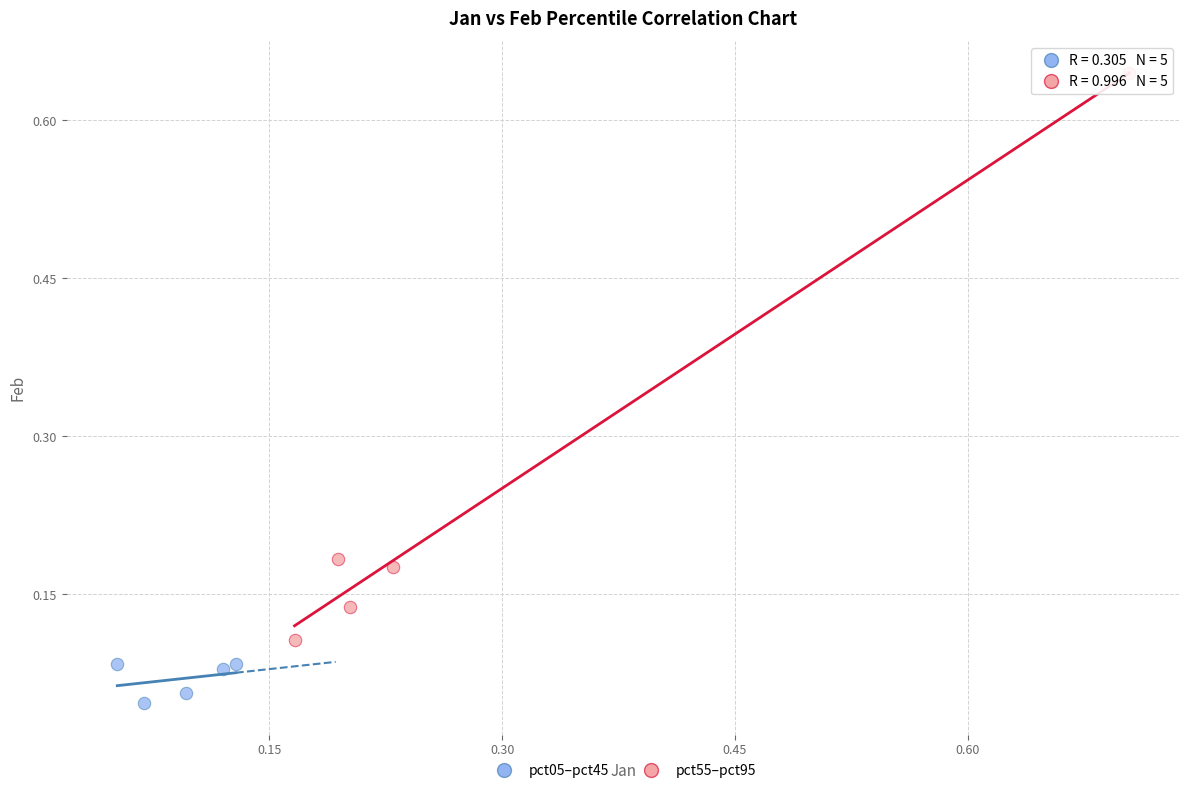

Which series has the widest spread of Y values?

pct55–pct95